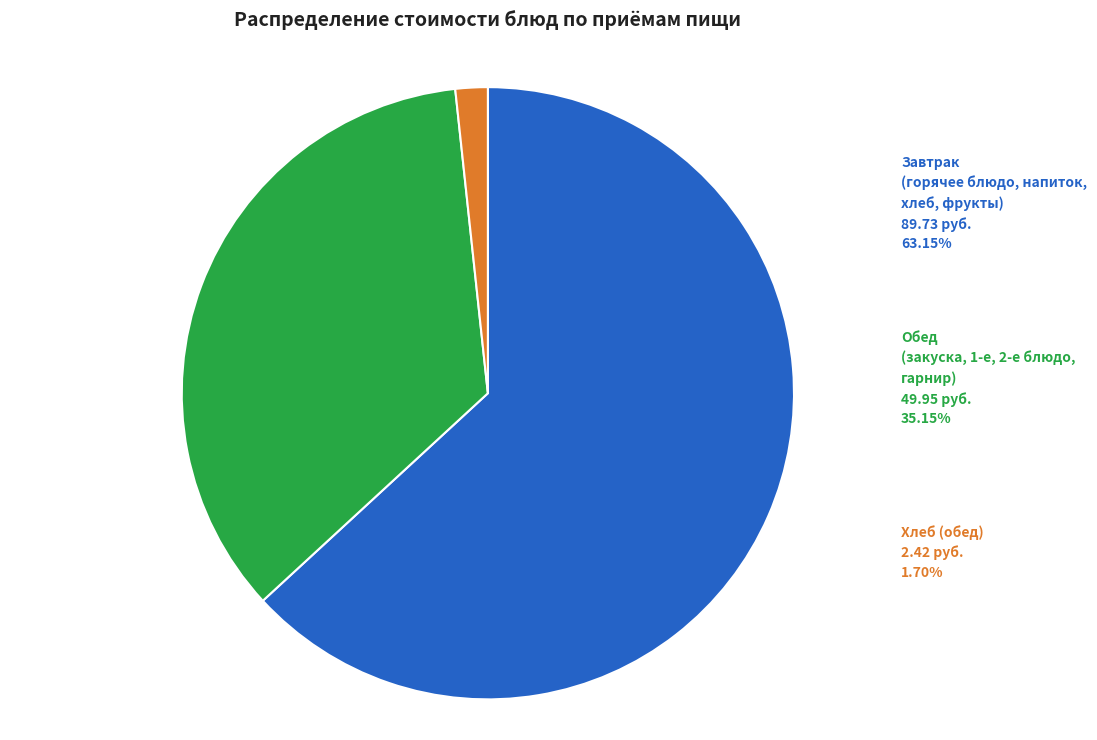

What is the ratio of the value at Обед (закуска, 1-е, 2-е блюдо, гарнир) to the value at Хлеб (обед)?

20.6